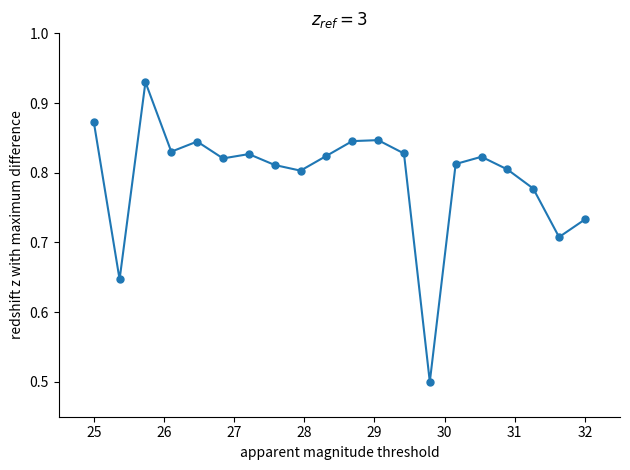

Count the values in the range 0 to 1.

20